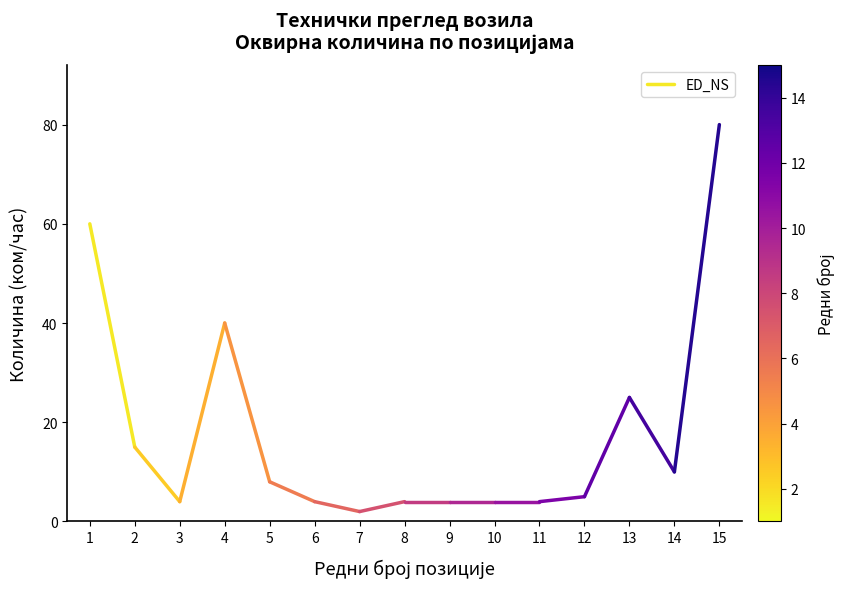

How many data points does each series have?

2